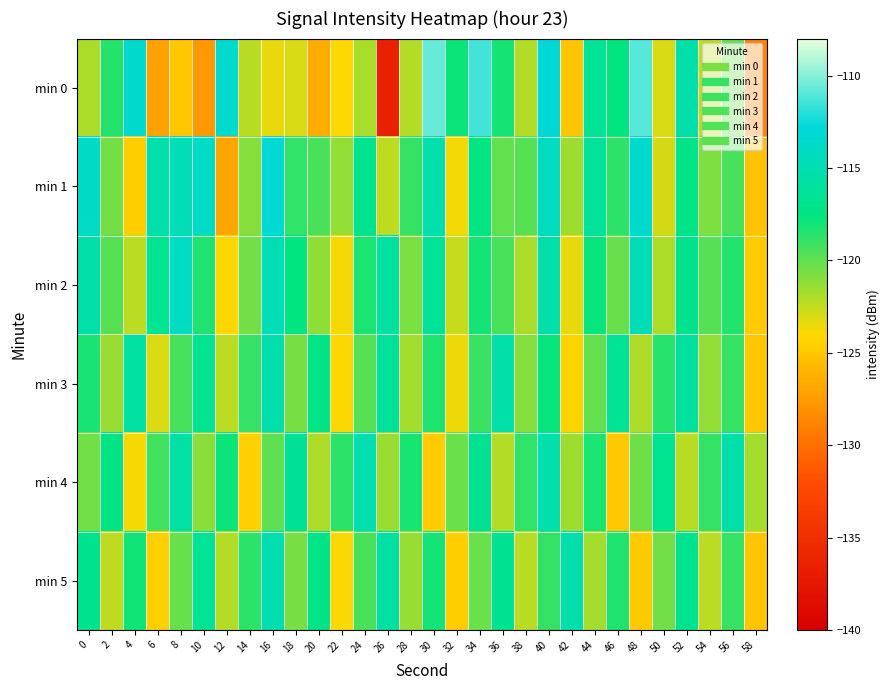

Which series has the largest total across all categories?

min 1